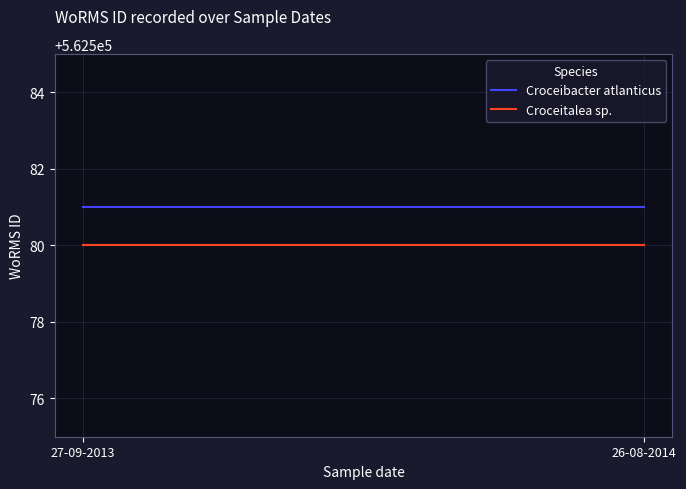

Where is Croceibacter atlanticus nearest to the value 562581?

27-09-2013